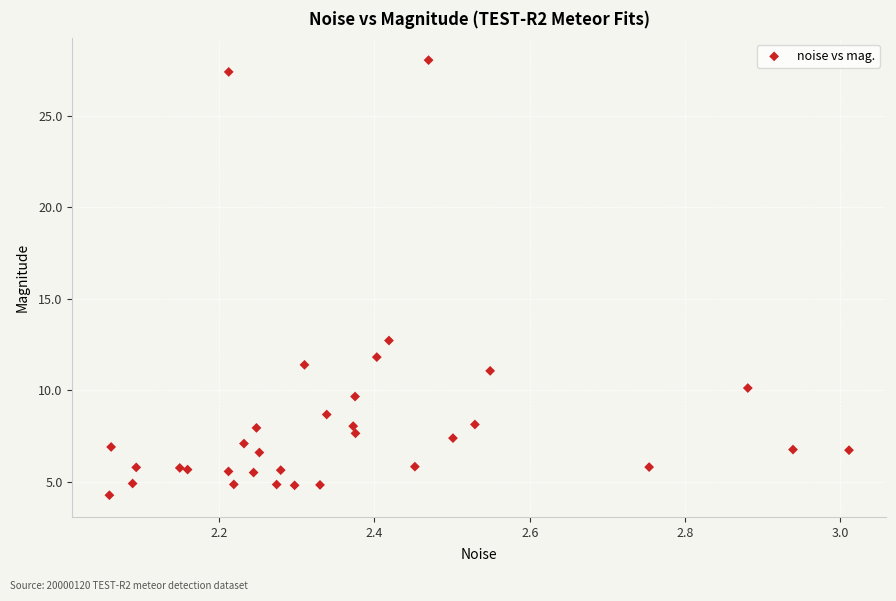

What Y value in the scatter plot is closest to 16?

12.7